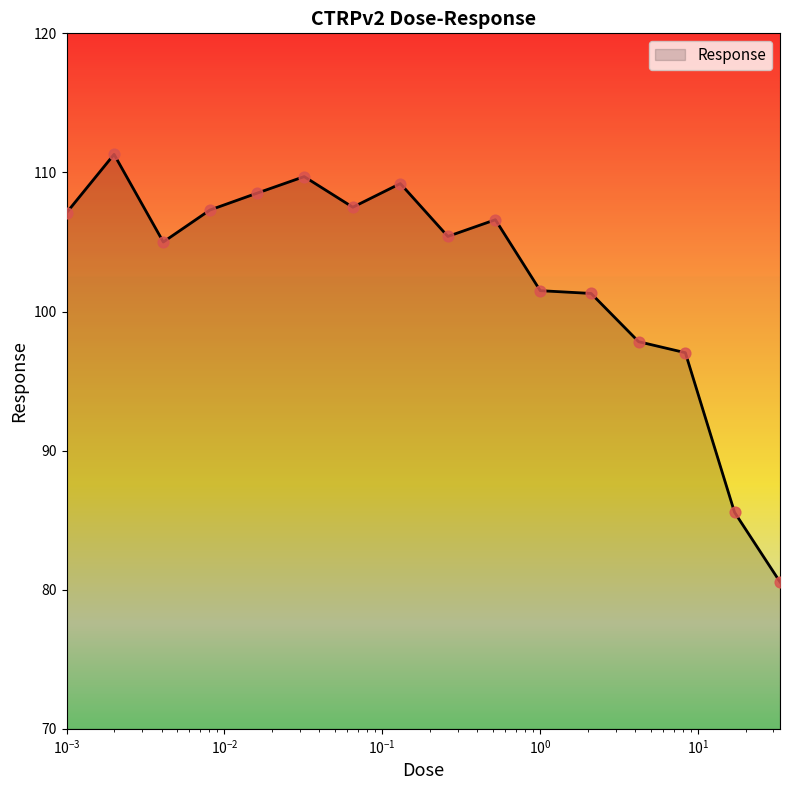

What is the maximum value shown in the chart?

111.3